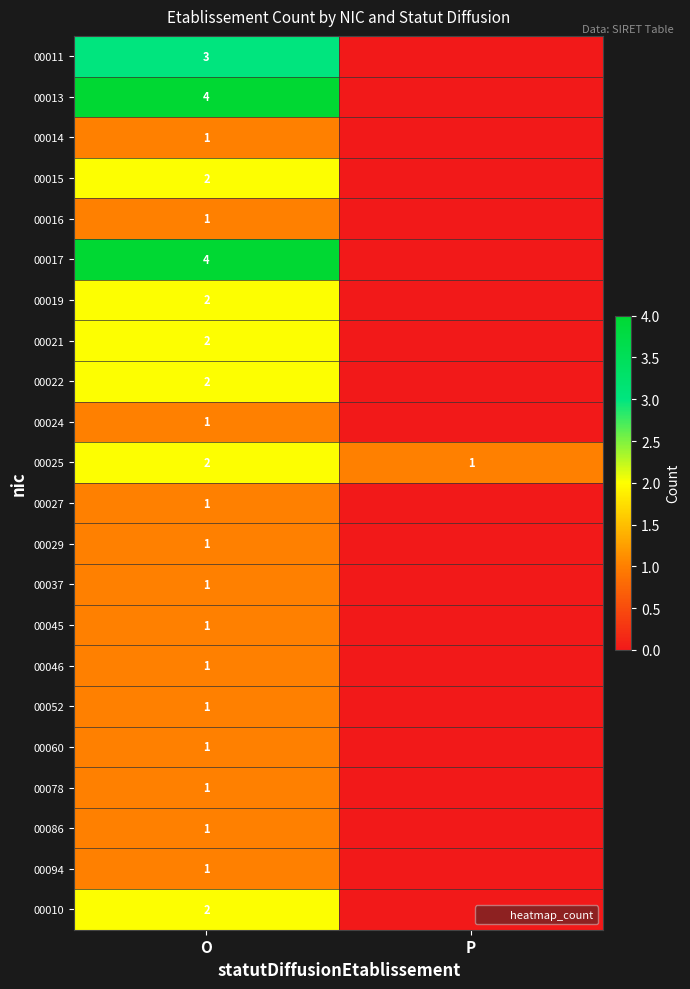

How many categories are shown in the chart?

2